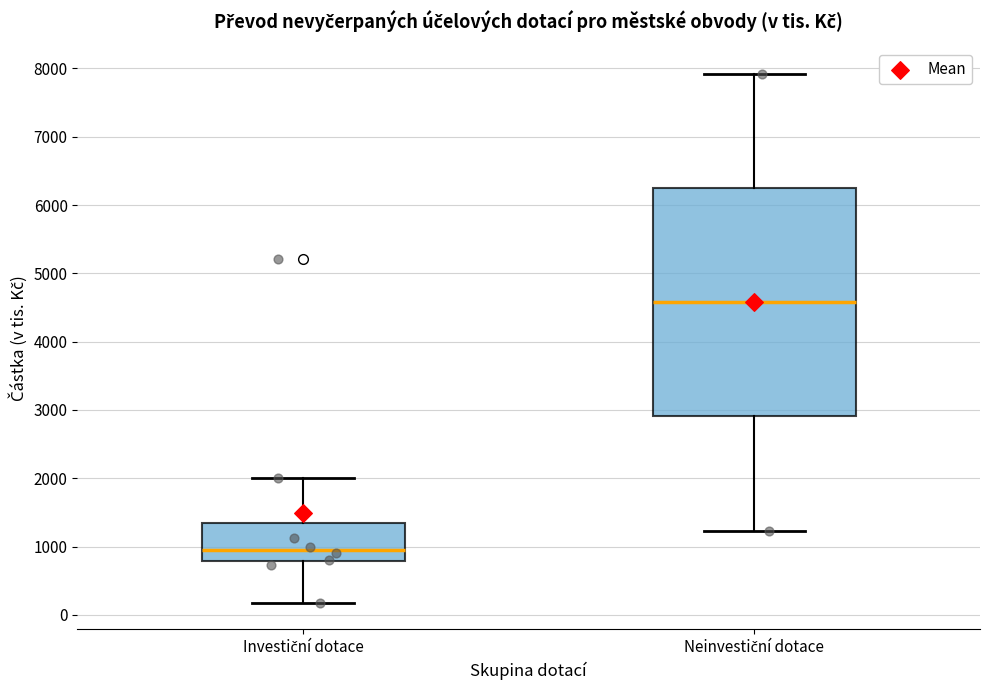

Reading left to right, transcribe this box plot: for each box, give where its median line is, the range the box spans, and where its two whiskers end, as read against the y-axis. The values are not printed on the chart, so give them approximately, as read against the axis.

Investiční dotace: median 1000, box 800 to 1300, whiskers 200 to 2000
Neinvestiční dotace: median 4600, box 2900 to 6200, whiskers 1200 to 7900